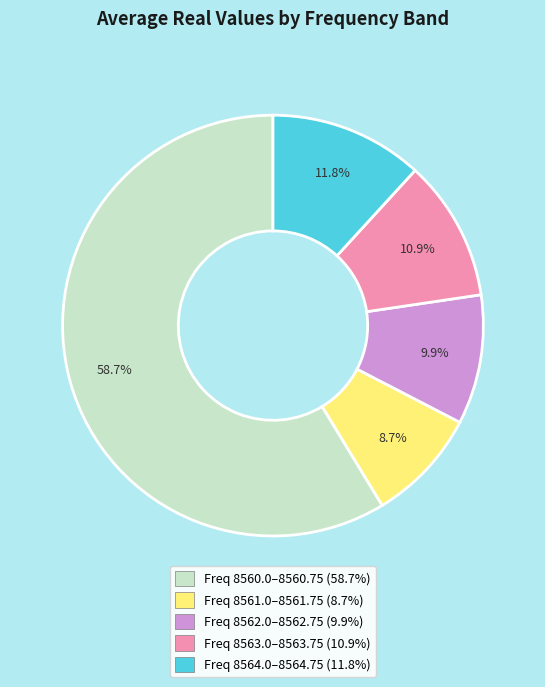

Which slice is the smallest?

Freq 8561.0–8561.75 (8.7%)